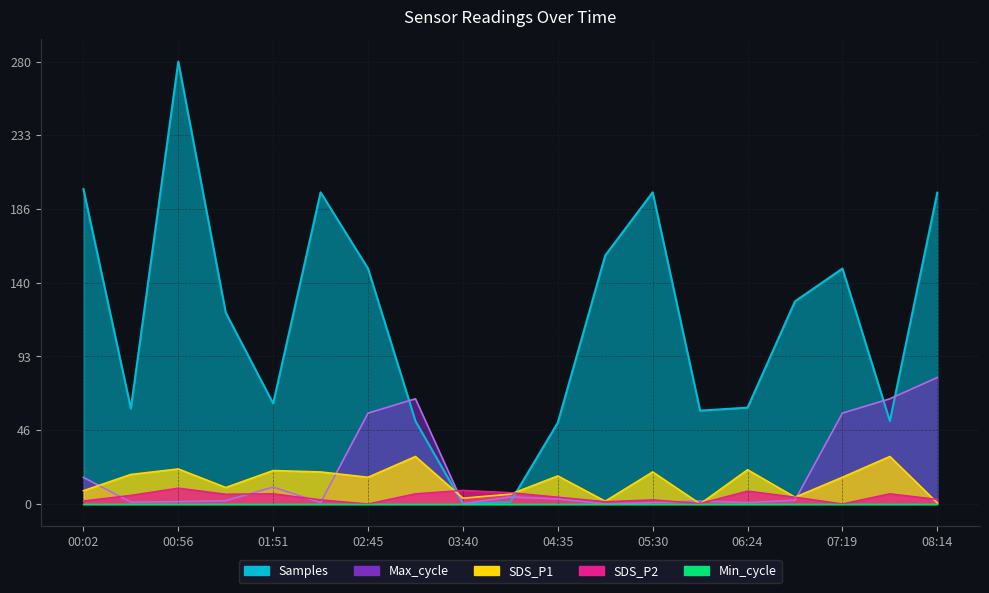

Does the chart display data point markers on the line(s)?

No